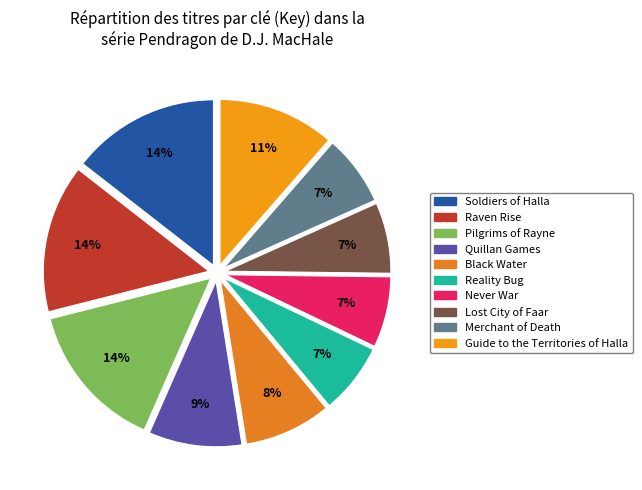

Is it true that Black Water is 16% of the pie?

False